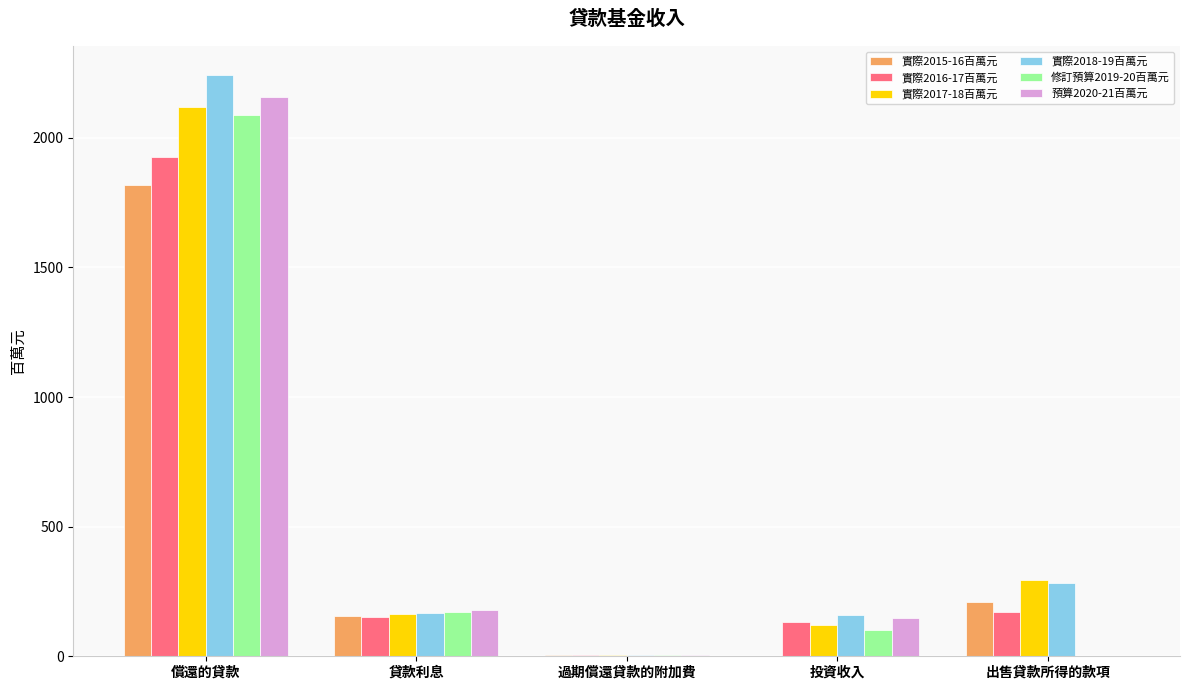

Which series changed the most between 償還的貸款 and 貸款利息?

實際2018-19百萬元